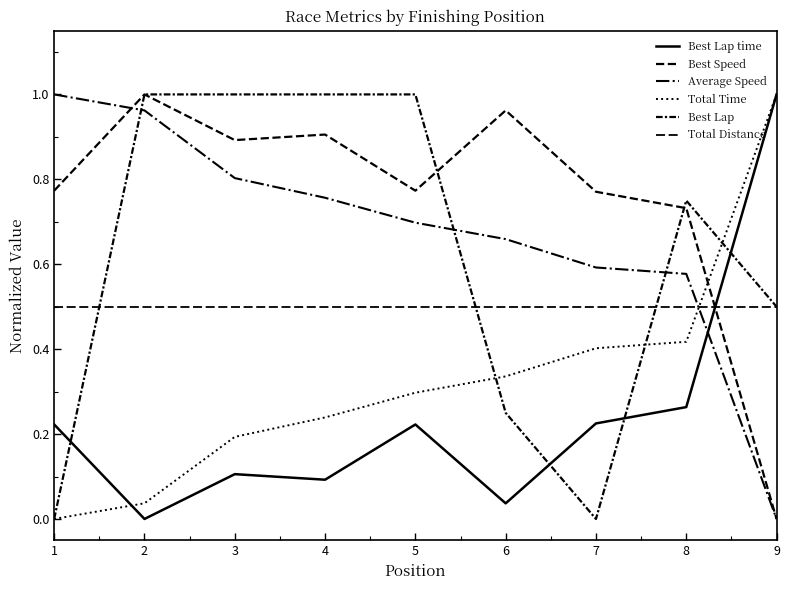

How many series are shown in this chart?

6